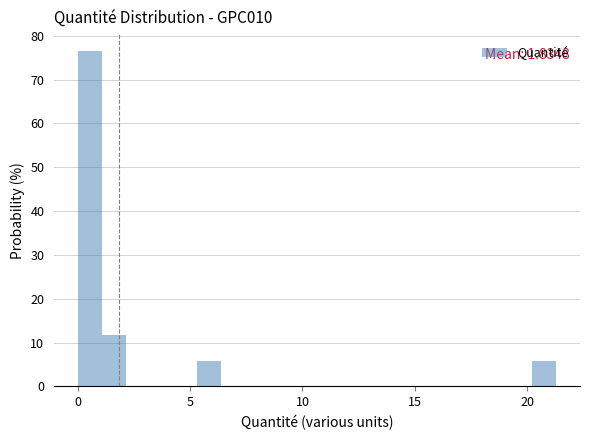

Around what value on the x-axis is the tallest bar? Give the approximate position of its centre, as read against the axis.

0.5